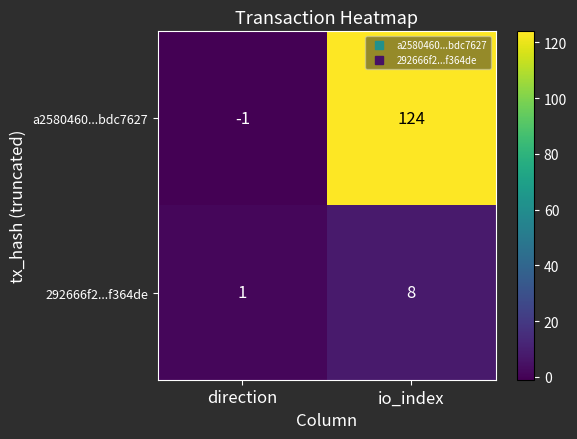

Rank the series by their average value, from highest to lowest.

a2580460...bdc7627, 292666f2...f364de